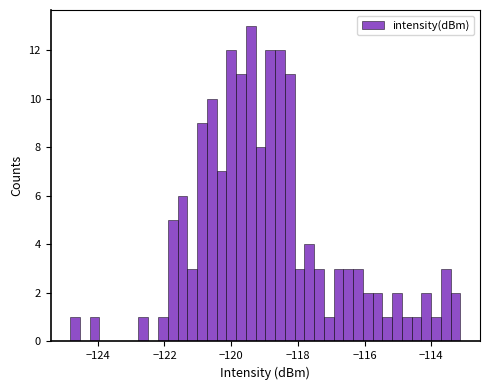

Around what value on the x-axis is the tallest bar? Give the approximate position of its centre, as read against the axis.

-119.4